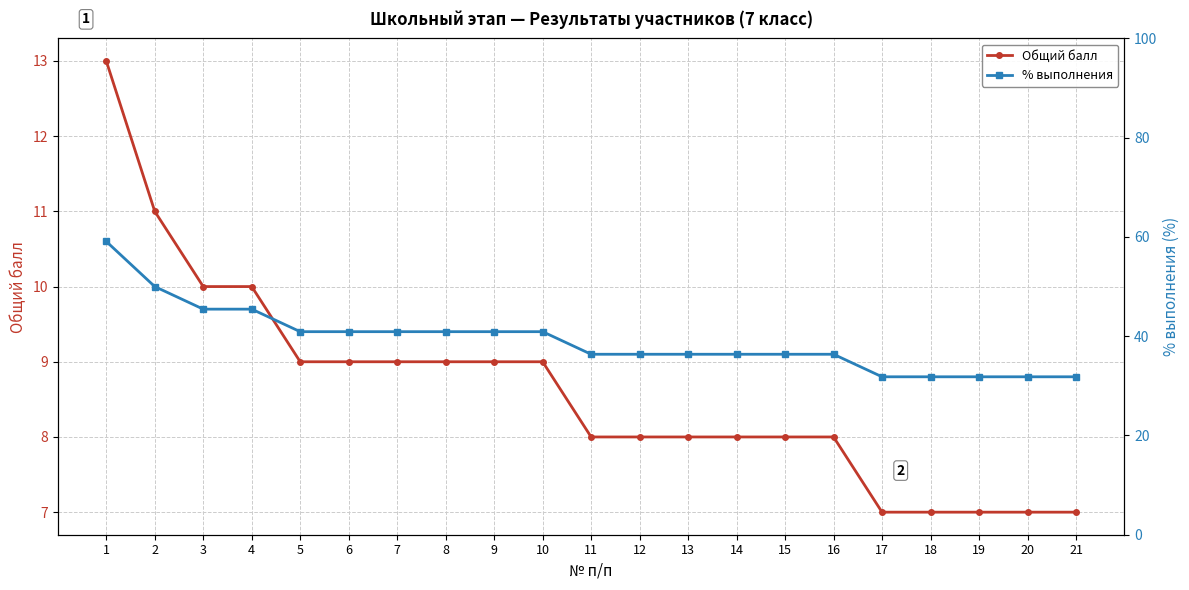

Between 10 and 6, which is larger?

10